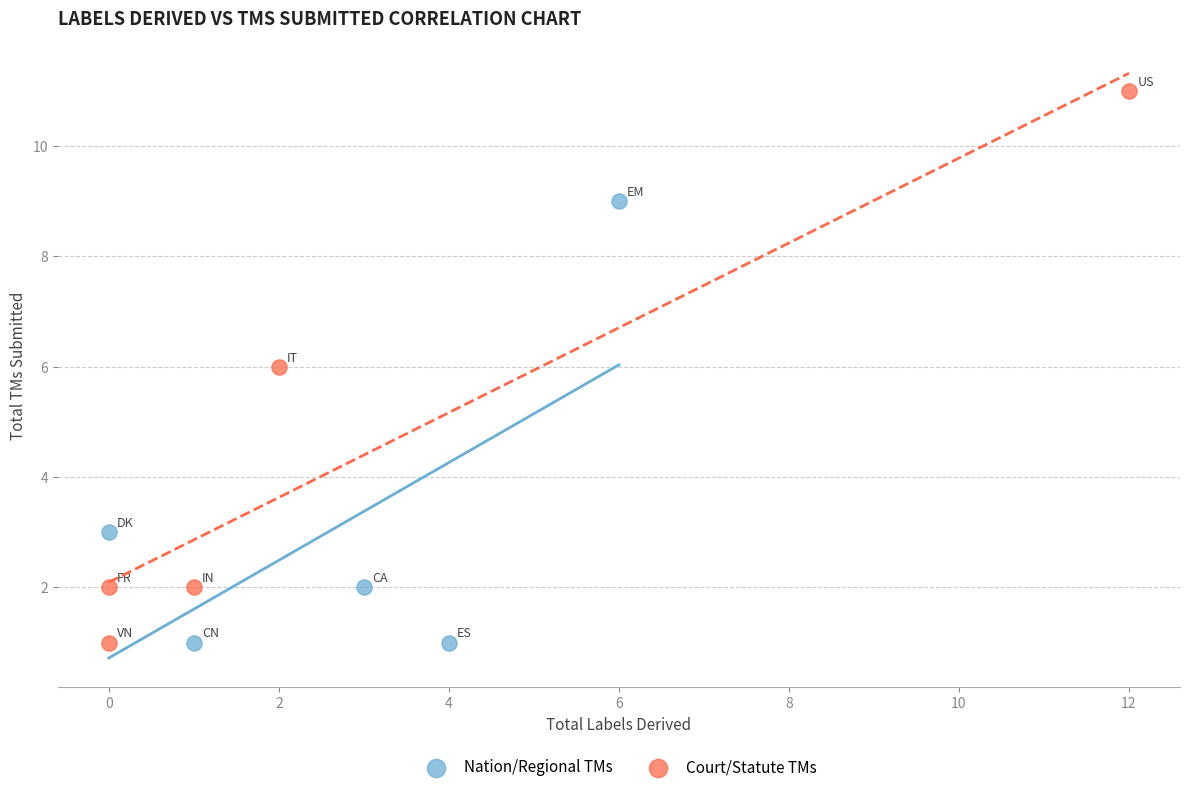

Which series has the largest Y range (max minus min)?

Court/Statute TMs